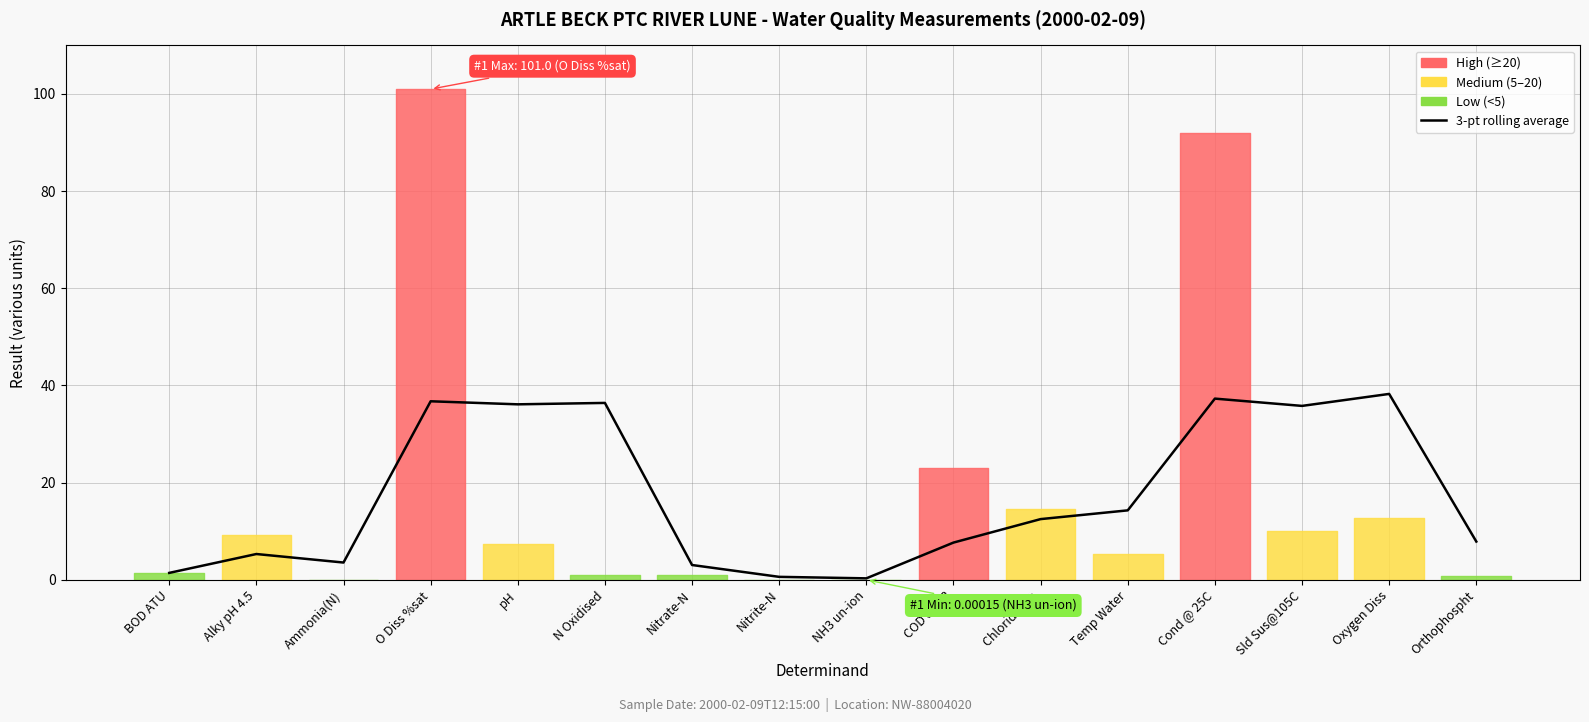

What position from the right is Alky pH 4.5?

15